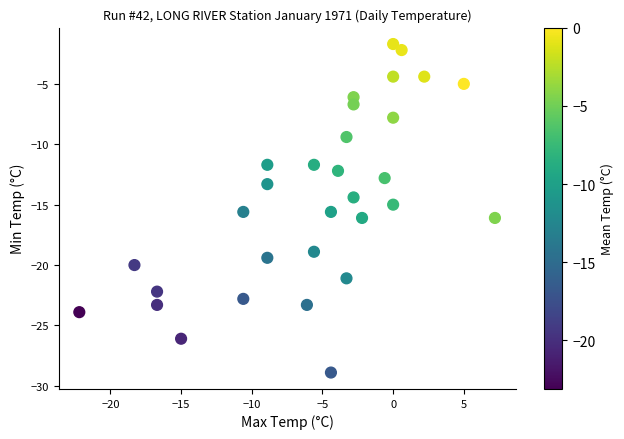

What is the range of X values (max minus min)?

29.4